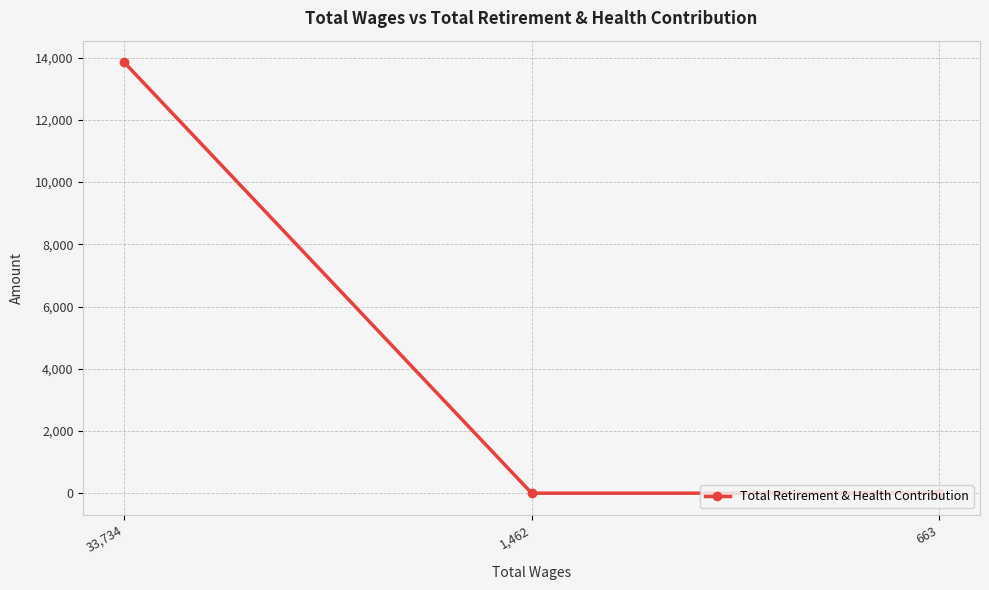

Does the chart have visible grid lines?

Yes